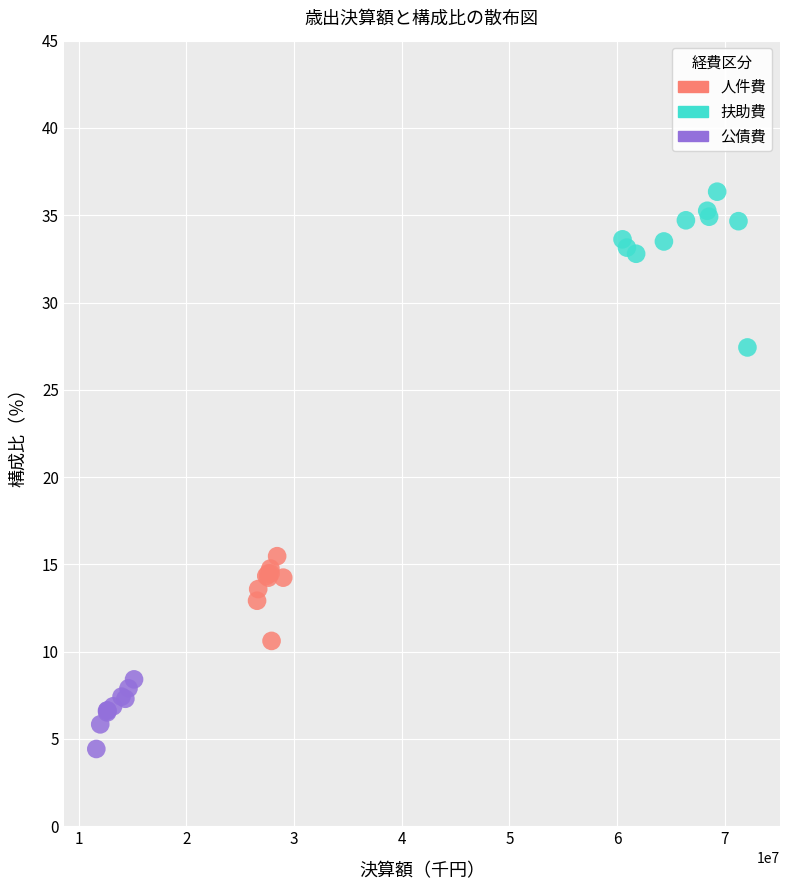

Which series reaches the maximum Y coordinate?

扶助費